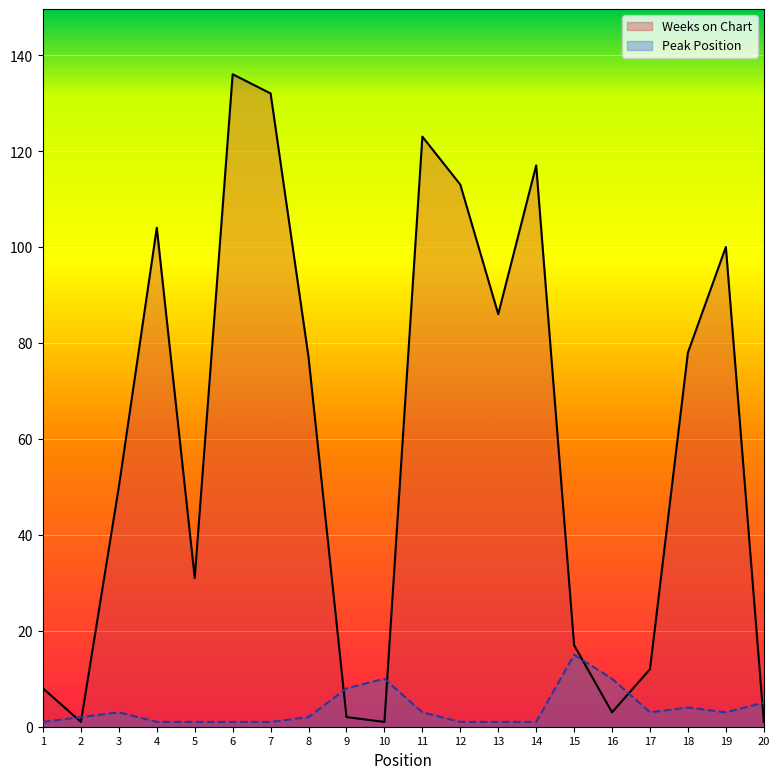

Does the chart display data point markers on the line(s)?

No